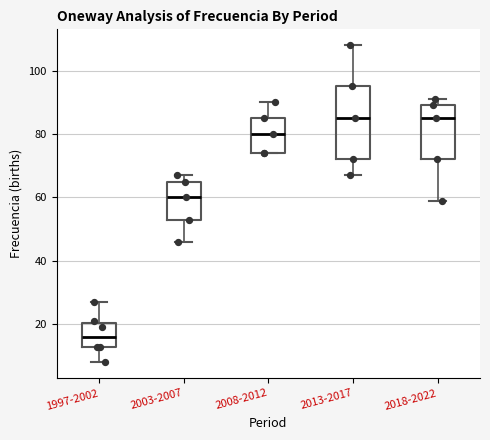

Reading left to right, read every box against the y-axis: the position of its median line, the range the box covers, and the ends of its whiskers. The values are not printed on the chart, so give them approximately, as read against the axis.

1997-2002: median 16, box 14 to 20, whiskers 8 to 28
2003-2007: median 60, box 54 to 66, whiskers 46 to 68
2008-2012: median 80, box 74 to 86, whiskers 74 to 90
2013-2017: median 86, box 72 to 96, whiskers 68 to 108
2018-2022: median 86, box 72 to 90, whiskers 60 to 92